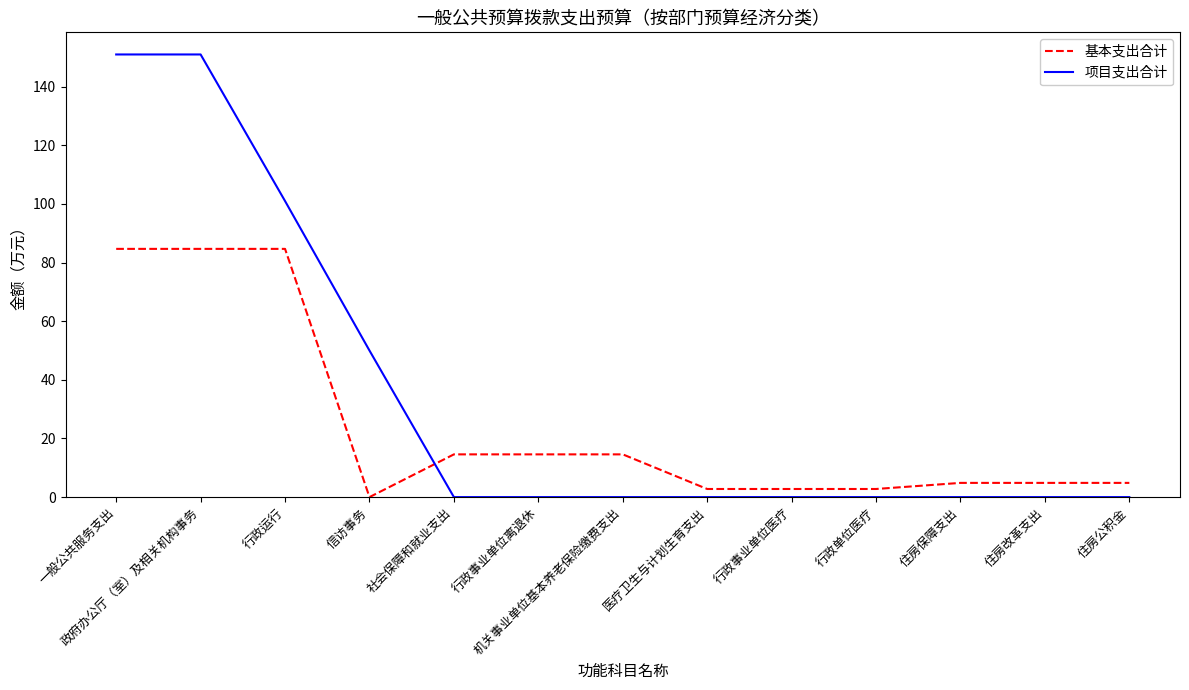

Where do 项目支出合计 and 基本支出合计 first cross each other?

信访事务 and 社会保障和就业支出